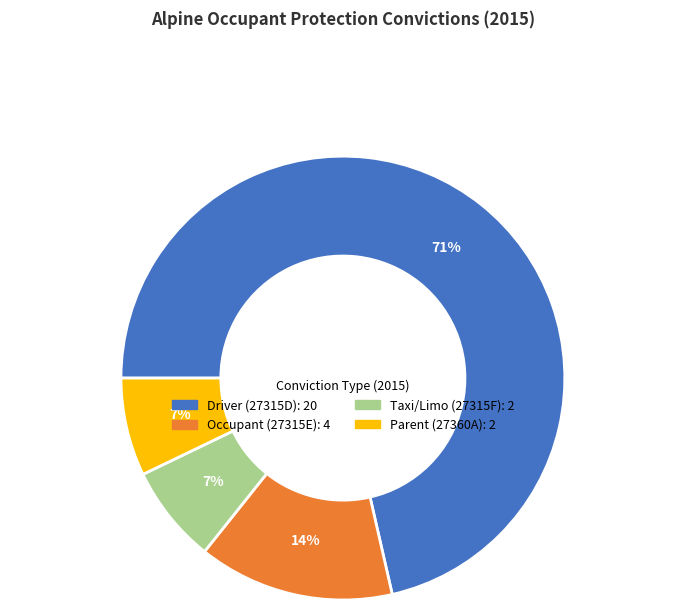

To the nearest percent, what is the average slice percentage?

25%